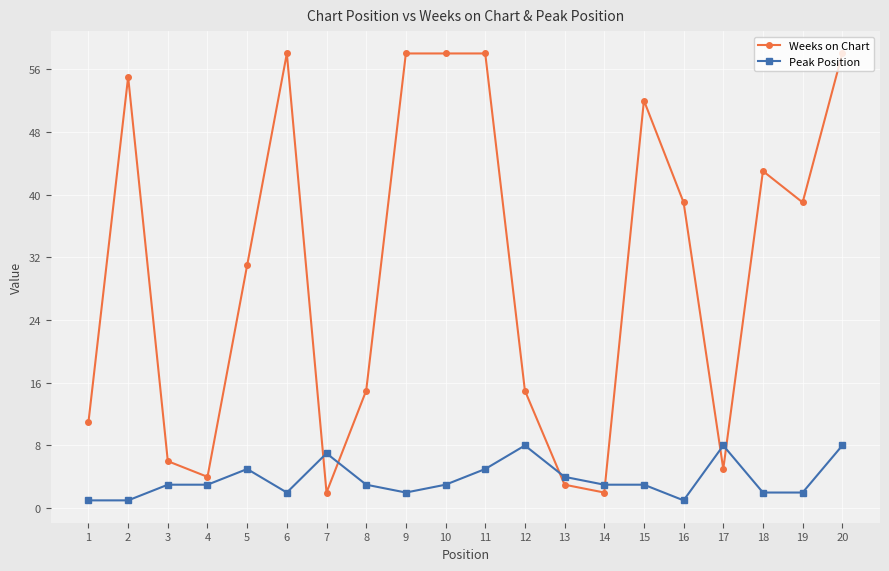

Which series has the largest range (max minus min)?

Weeks on Chart